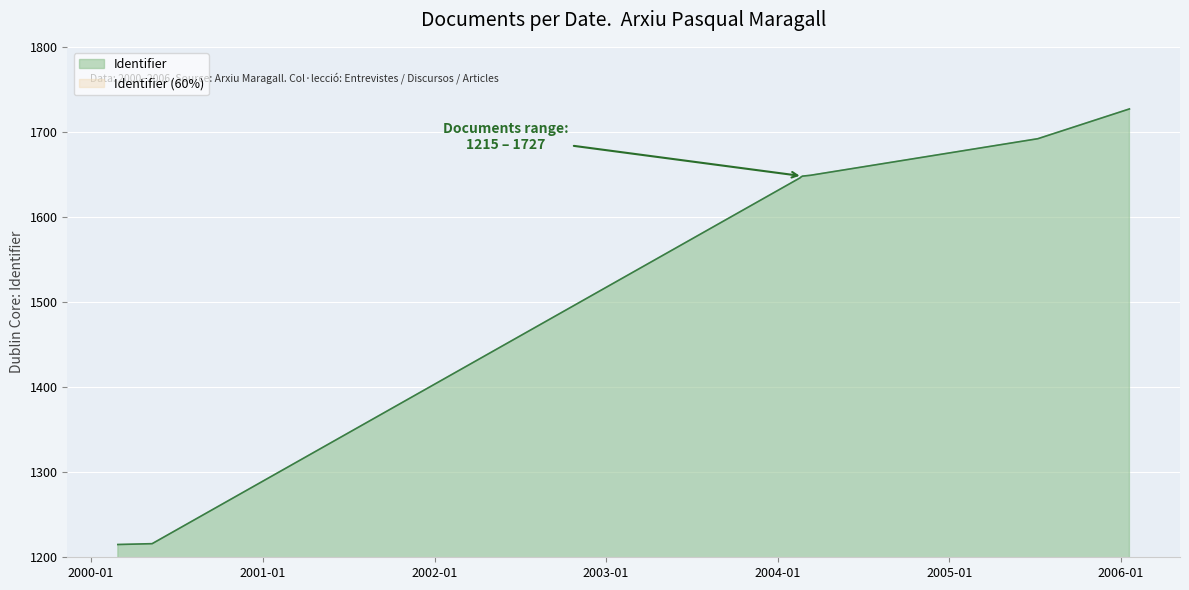

What is the change in value from 2000-02-27 to 2004-02-23?

+433